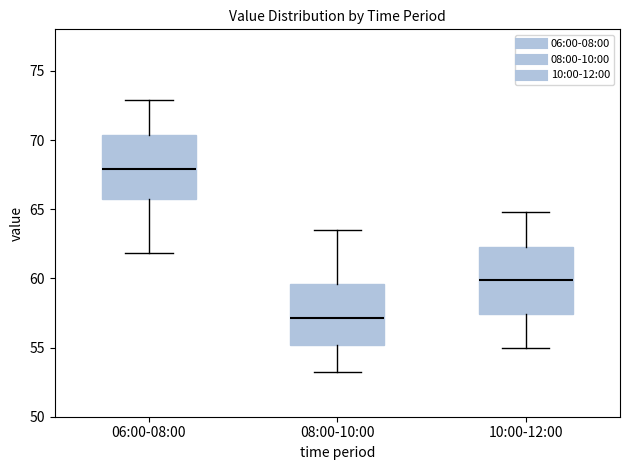

Reading left to right, transcribe this box plot: for each box, give where its median line is, the range the box spans, and where its two whiskers end, as read against the y-axis. The values are not printed on the chart, so give them approximately, as read against the axis.

06:00-08:00: median 68.0, box 66.0 to 70.5, whiskers 62.0 to 73.0
08:00-10:00: median 57.0, box 55.0 to 59.5, whiskers 53.0 to 63.5
10:00-12:00: median 60.0, box 57.5 to 62.5, whiskers 55.0 to 65.0